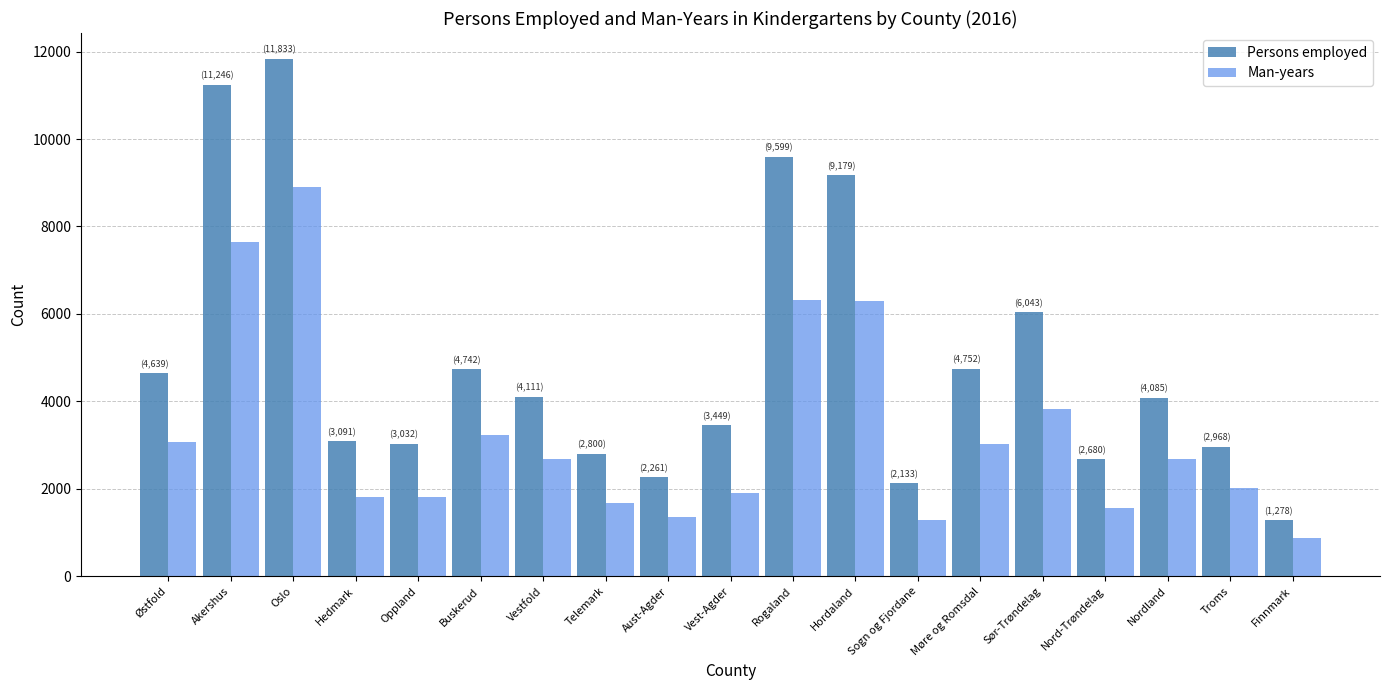

Which series has the largest range (max minus min)?

Persons employed